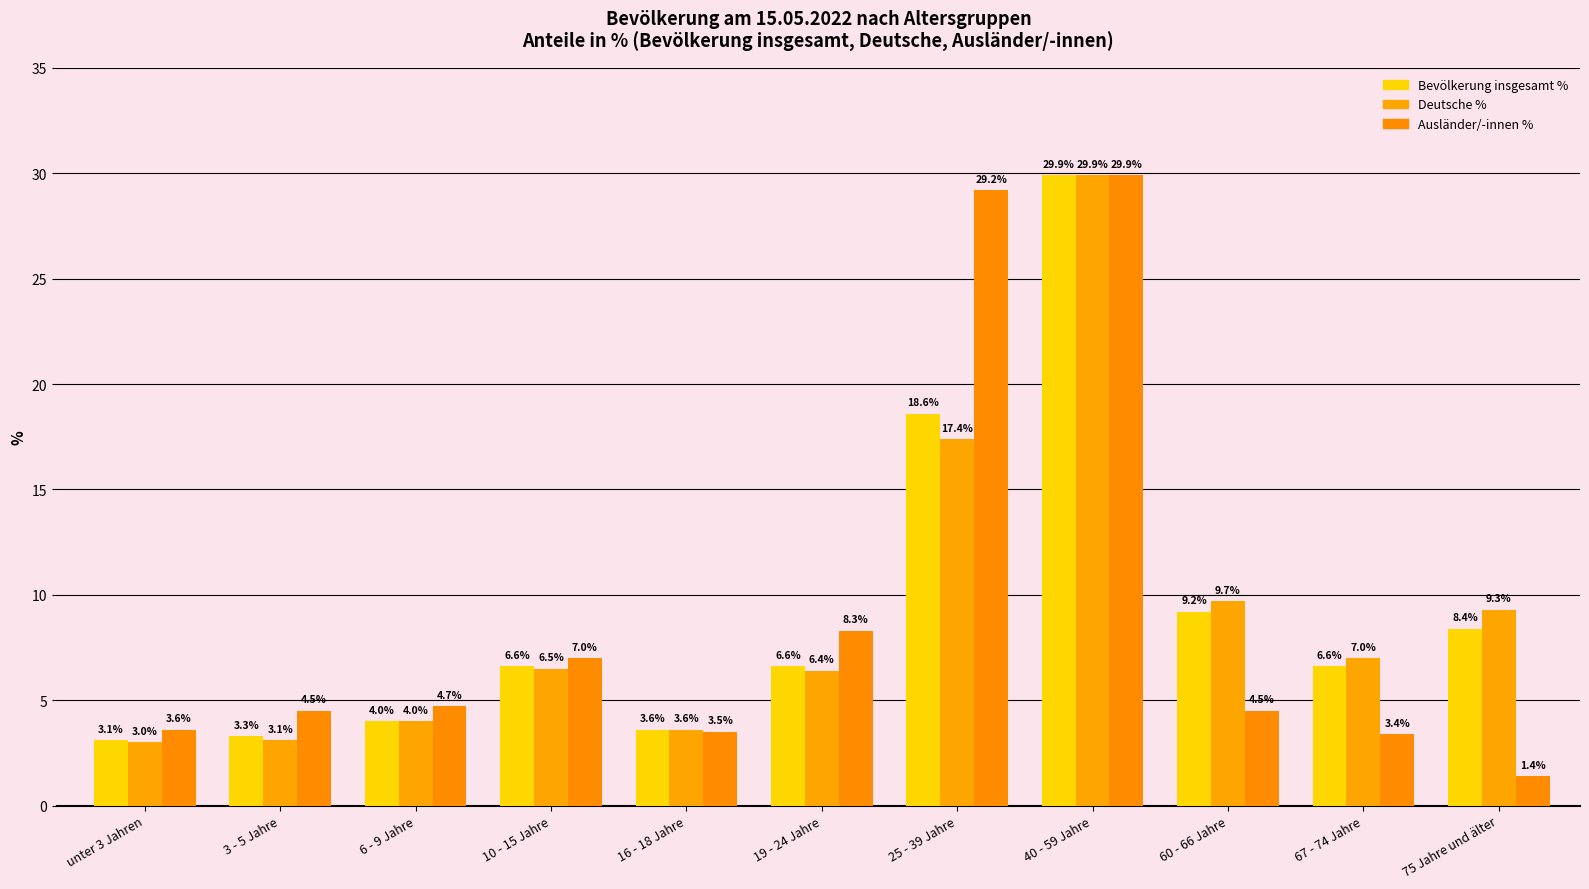

How many values in the Ausländer/-innen % series are below 4?

4